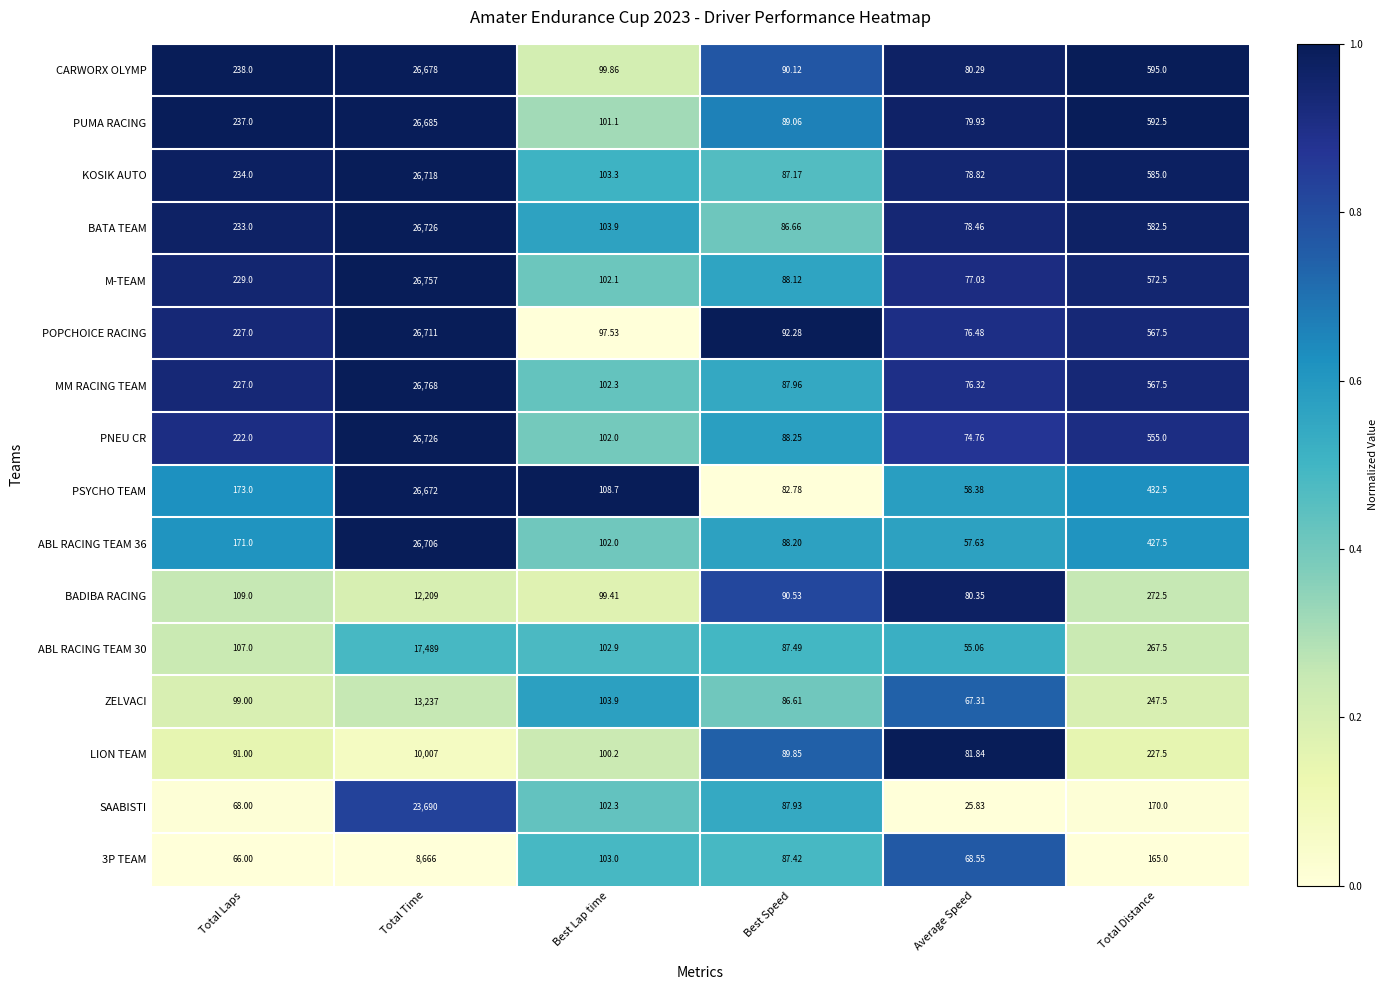

What is the difference between the highest and lowest values at Best Lap time?

11.2